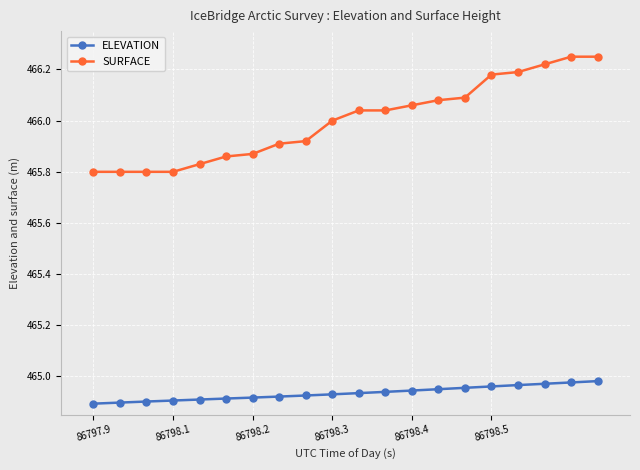

How many lines are shown in the chart?

2